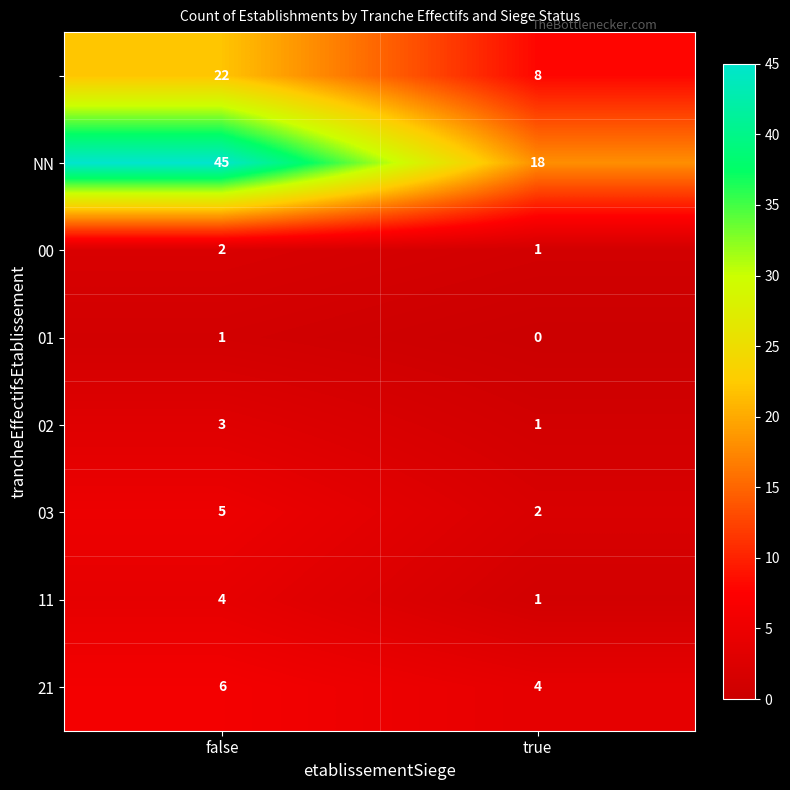

What is the total value across all series at true?

35